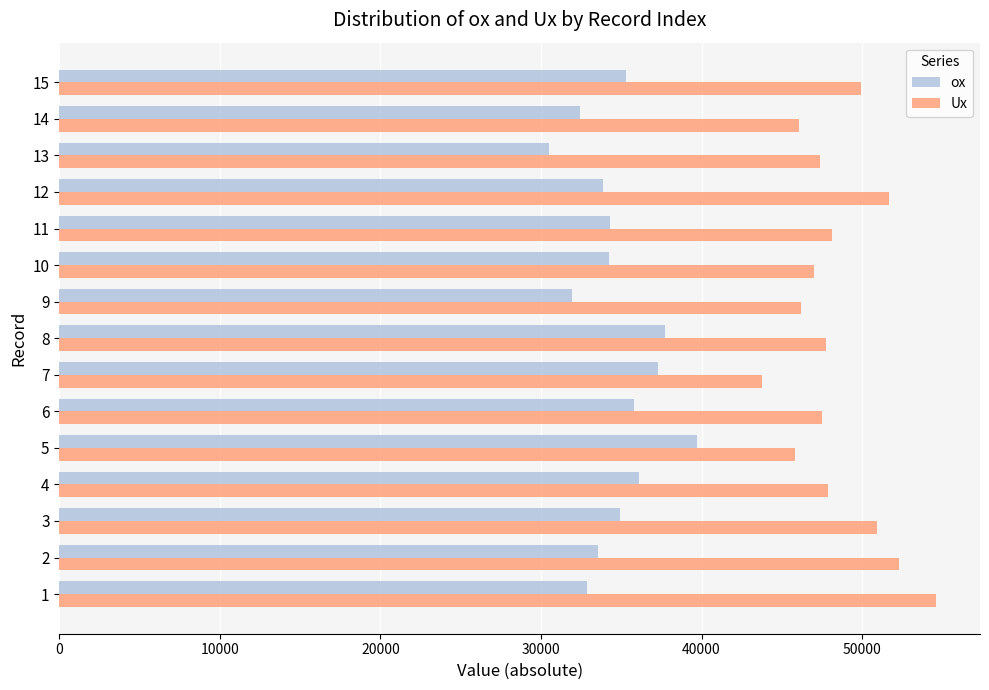

Which category has the lowest value in the ox series?

13